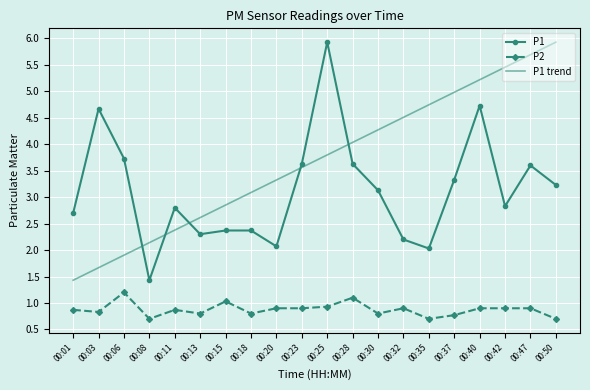

What is the difference between the highest and lowest values at 00:13?

1.8